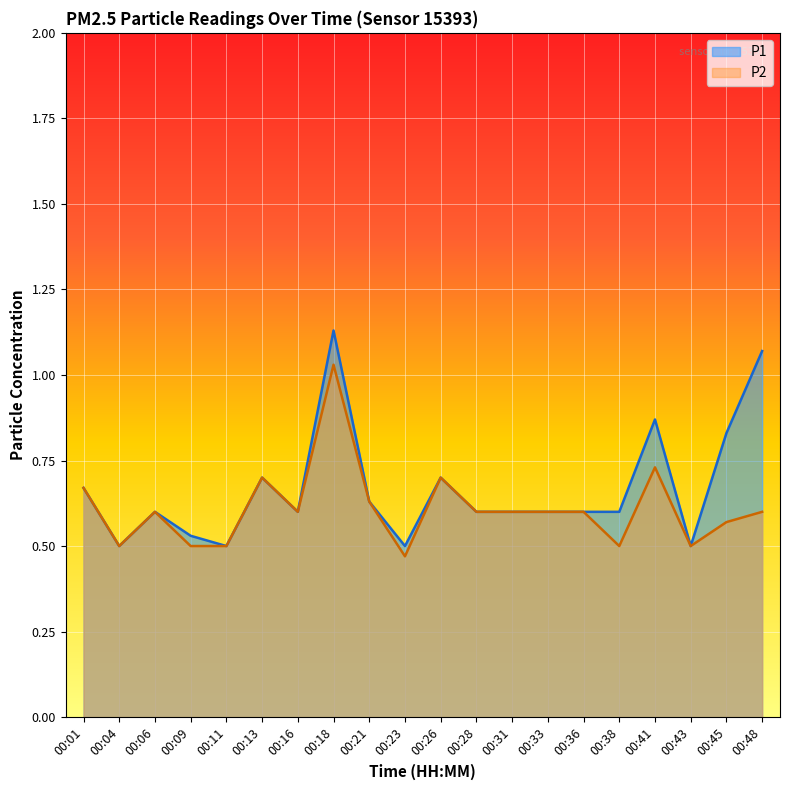

True or false: P1 and P2 intersect in this chart.

False